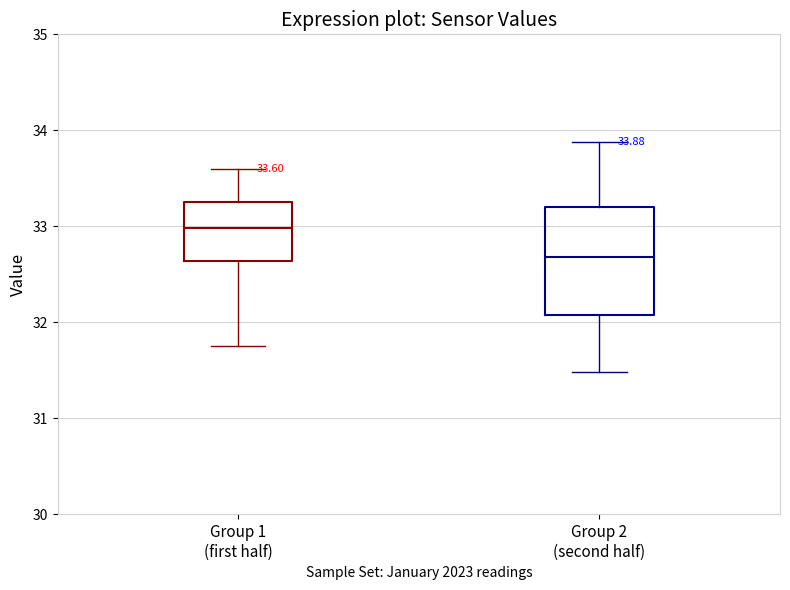

Which box is the tallest, from its lower edge to its upper edge?

Group 2 (second half)